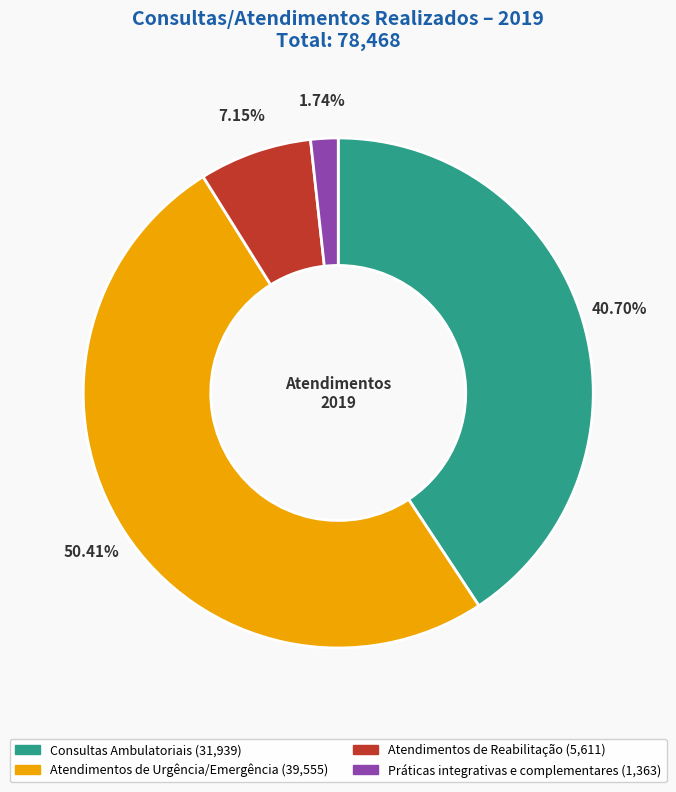

To the nearest percent, what is the average slice percentage?

25%